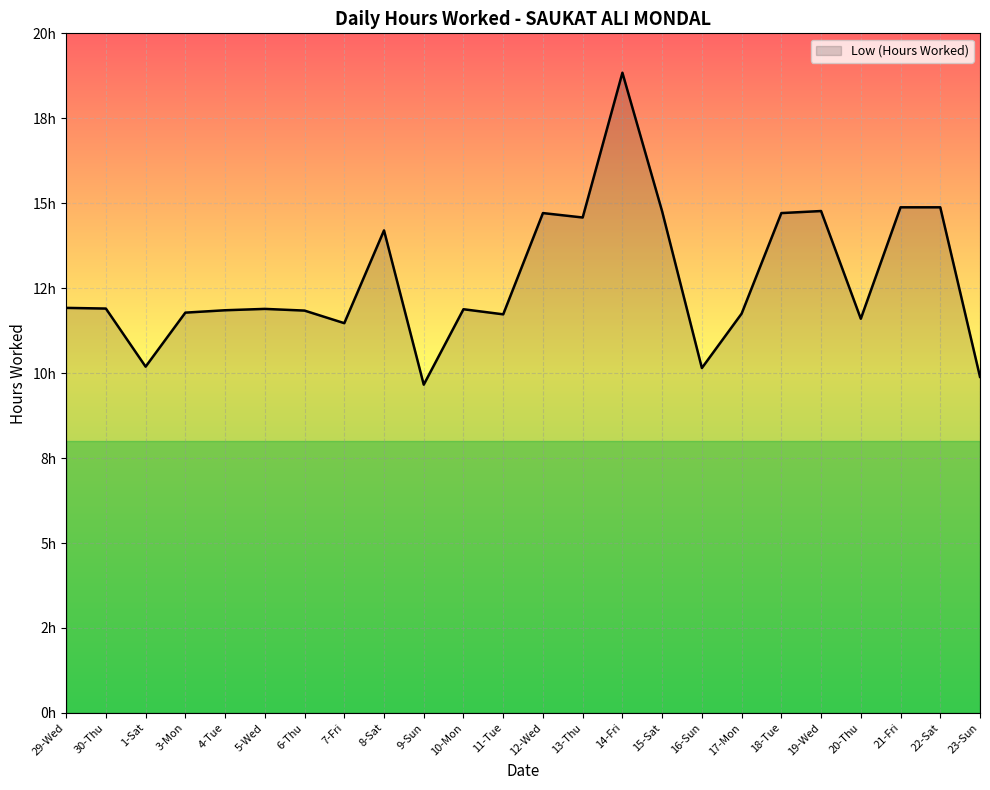

Is this an area chart (filled region under the line)?

Yes